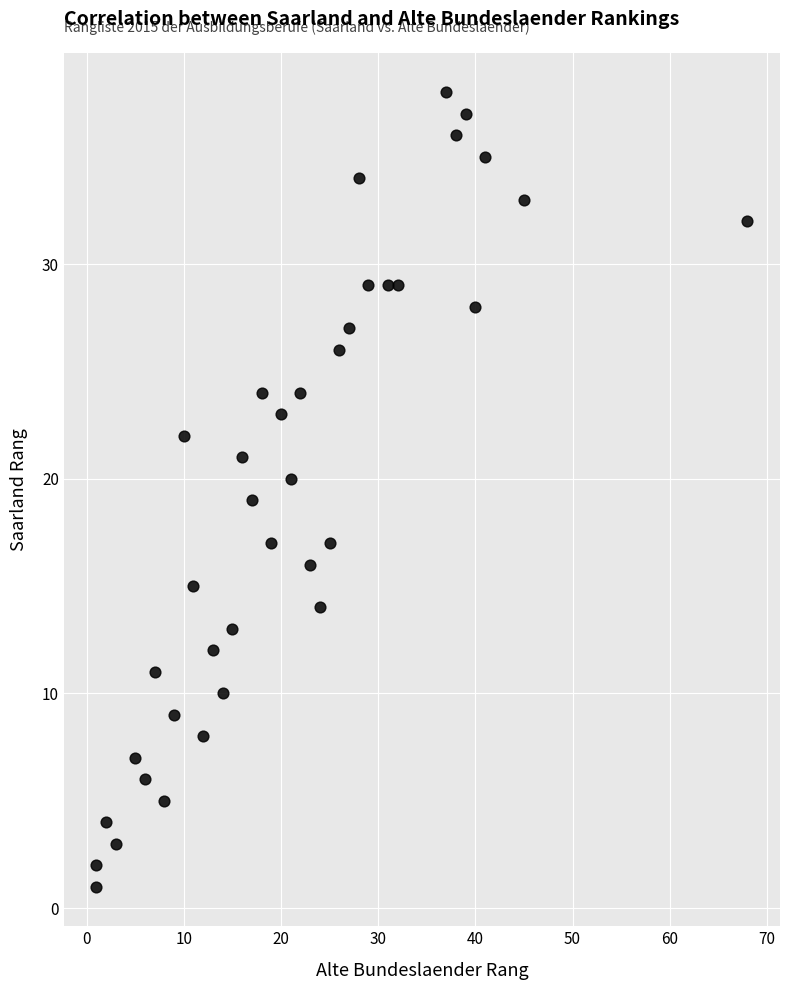

What is the range of X values (max minus min)?

67